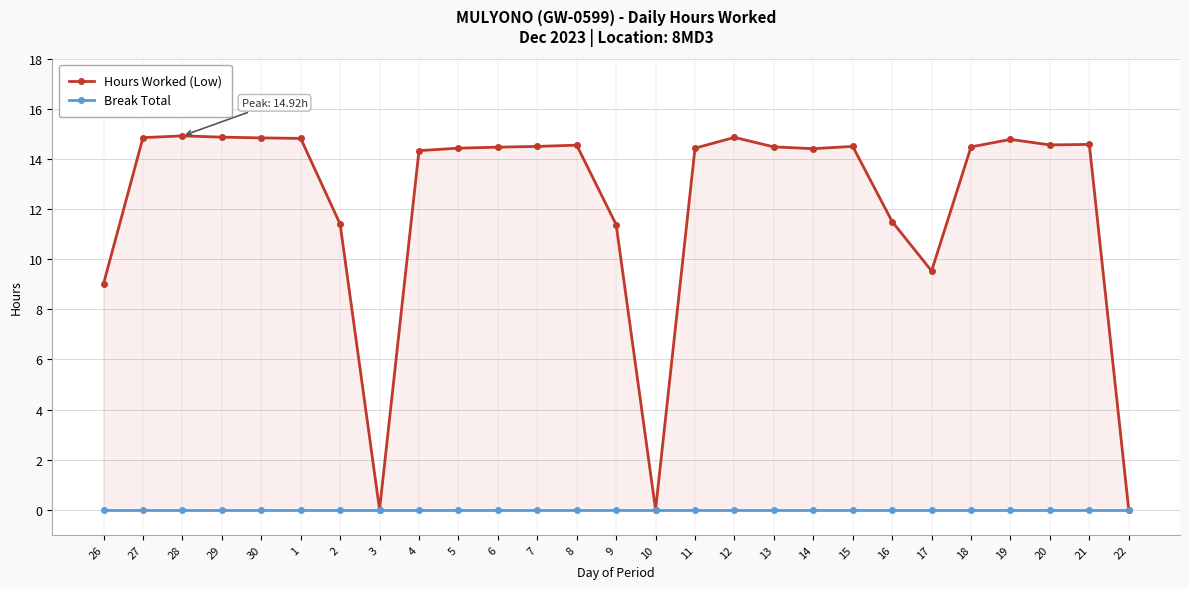

What is the maximum value shown in the chart?

14.9